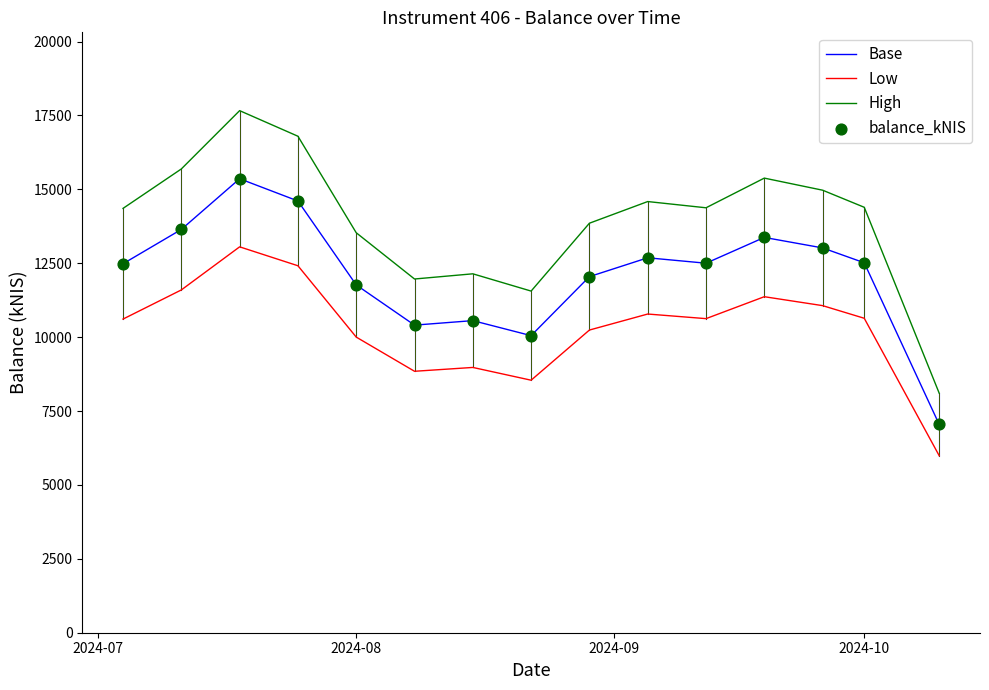

Which series has the largest range (max minus min)?

High